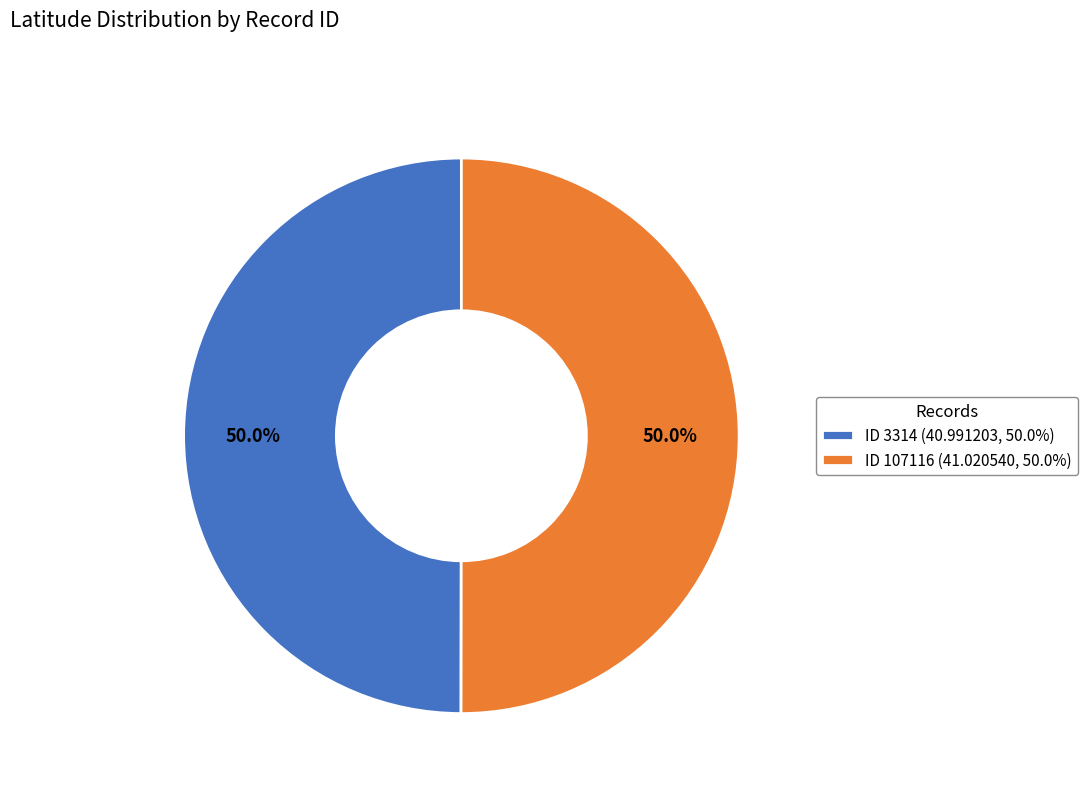

Combined, do ID 3314 (40.991203, 50.0%) and ID 107116 (41.020540, 50.0%) account for over 50%?

Yes